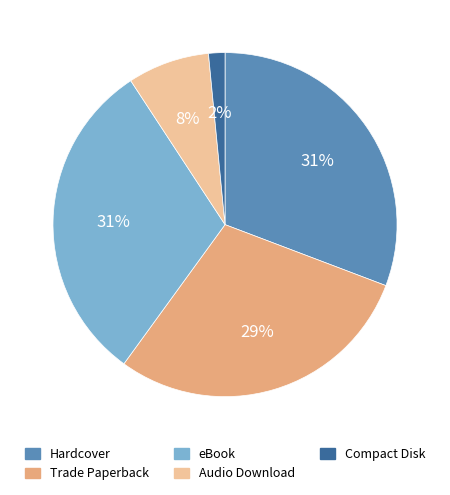

Which has a higher value, Trade Paperback or Hardcover?

Hardcover